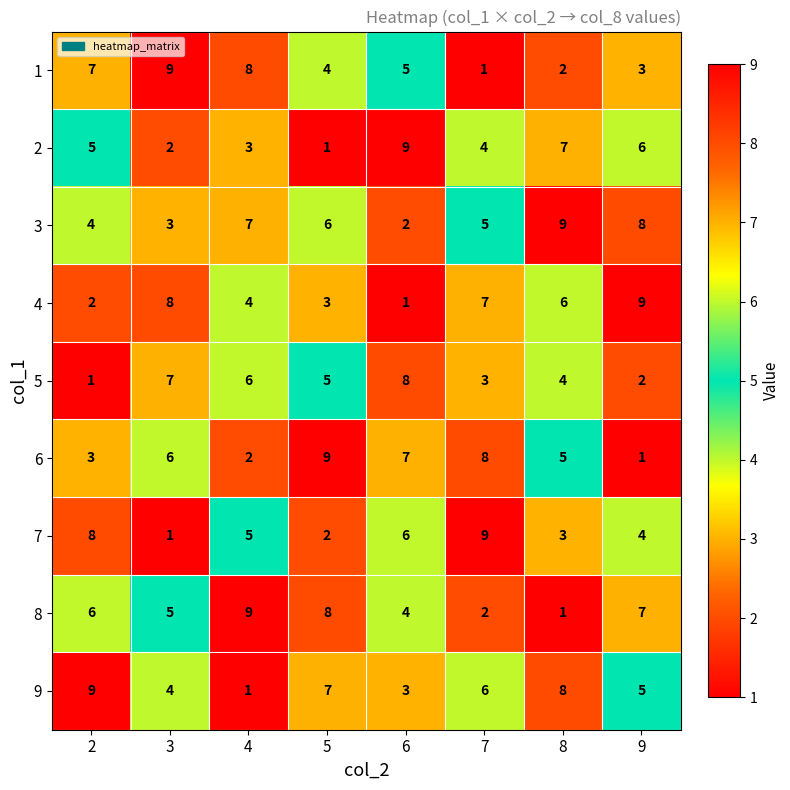

How many values in the 1 series are below 5?

4